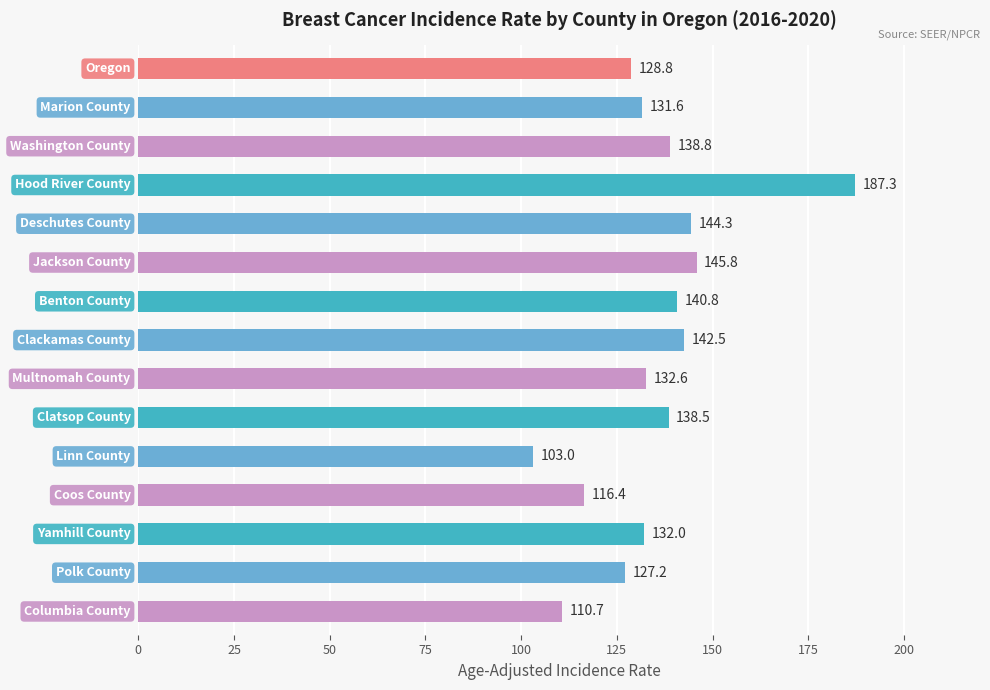

Does the chart contain stacked bars?

No